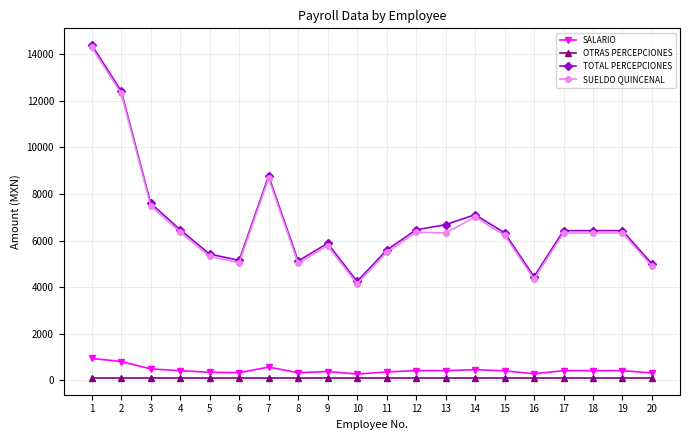

The TOTAL PERCEPCIONES series shows 1462.1 at 16. True or false?

False